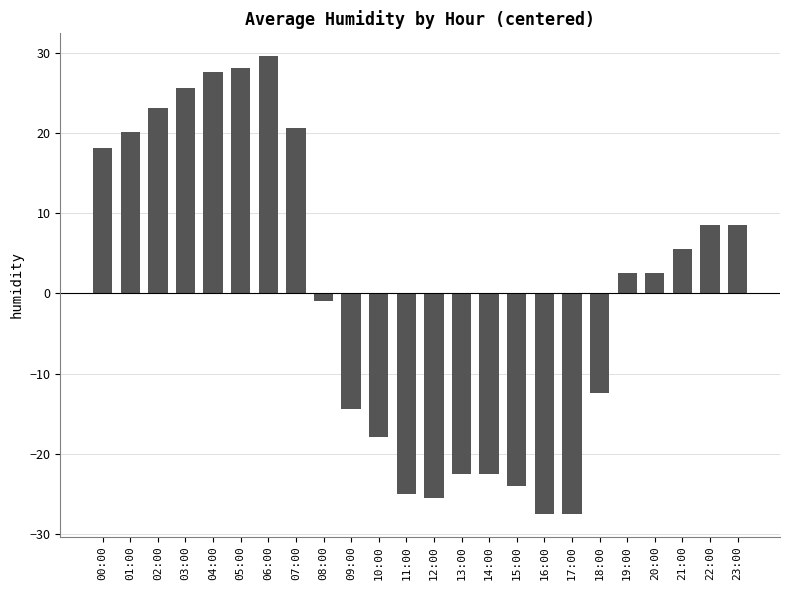

How many positive values are there?

13